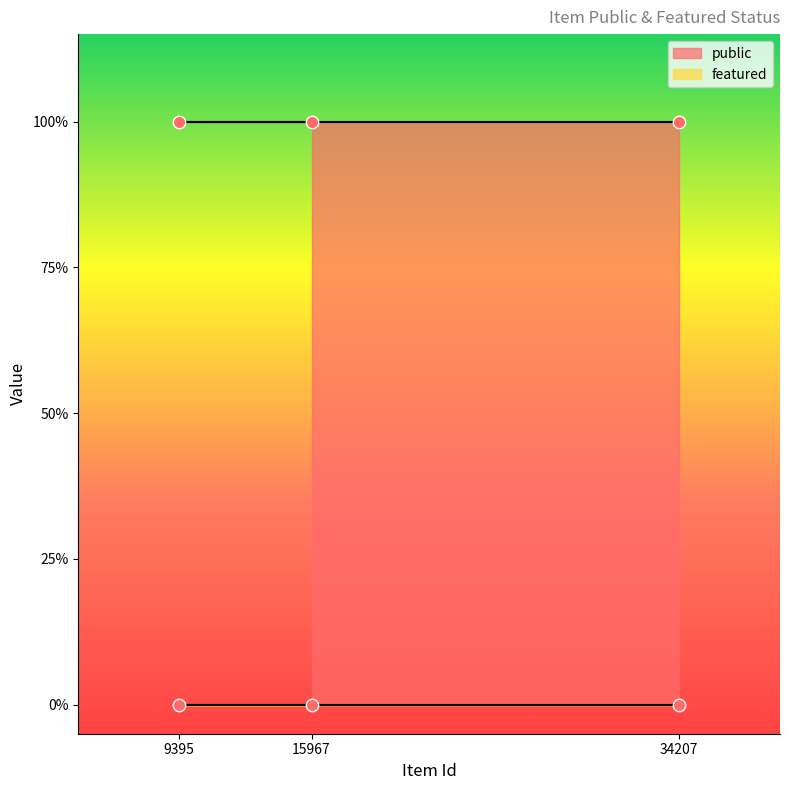

What is the total value across all series at 9395?

1